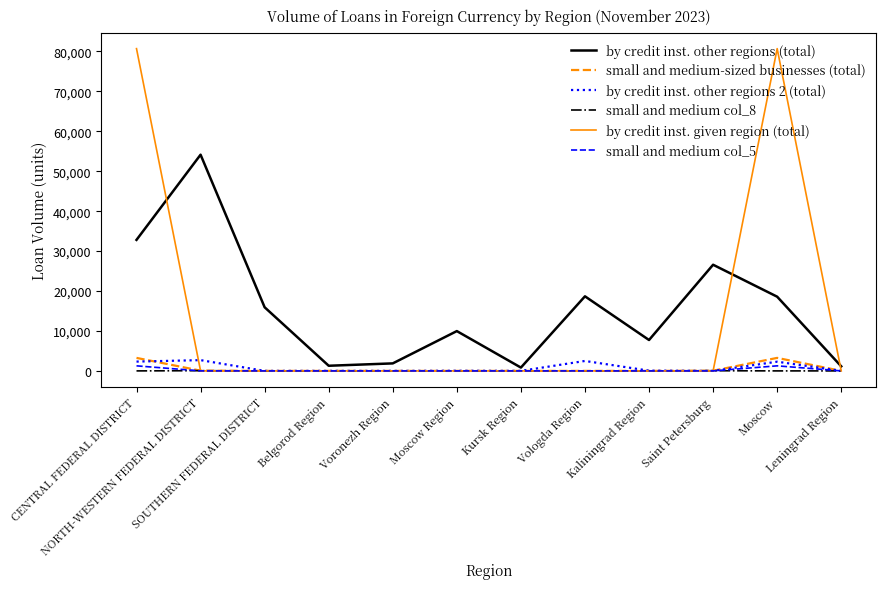

What is the greatest value displayed?

80716